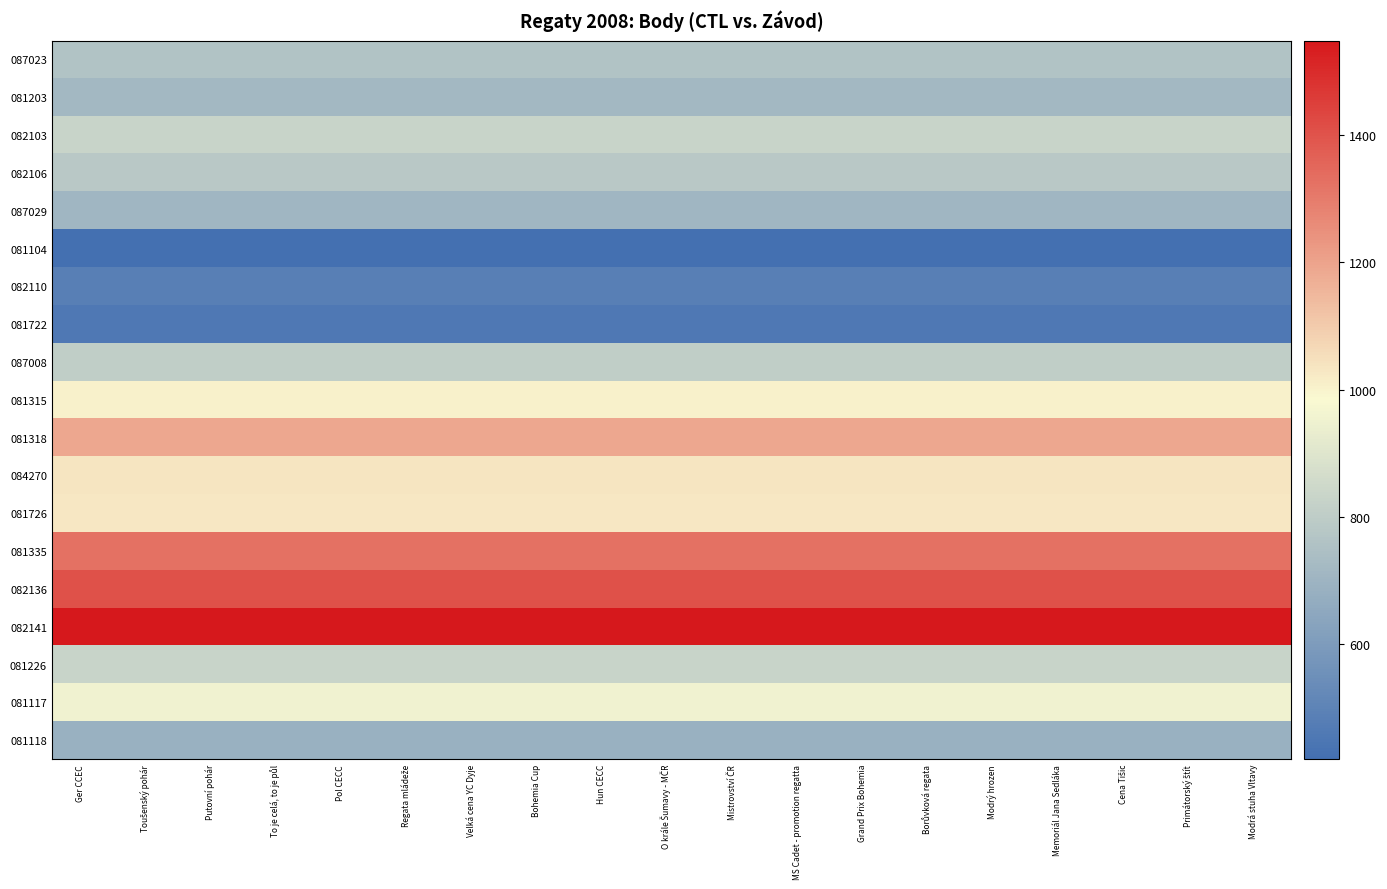

At how many categories does at least one series exceed 762?

19